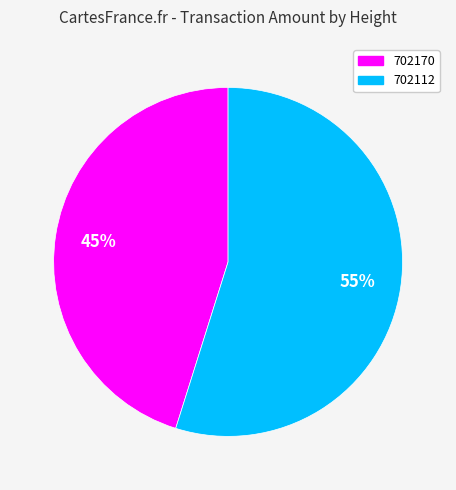

To the nearest percent, what portion does 702112 represent?

55%